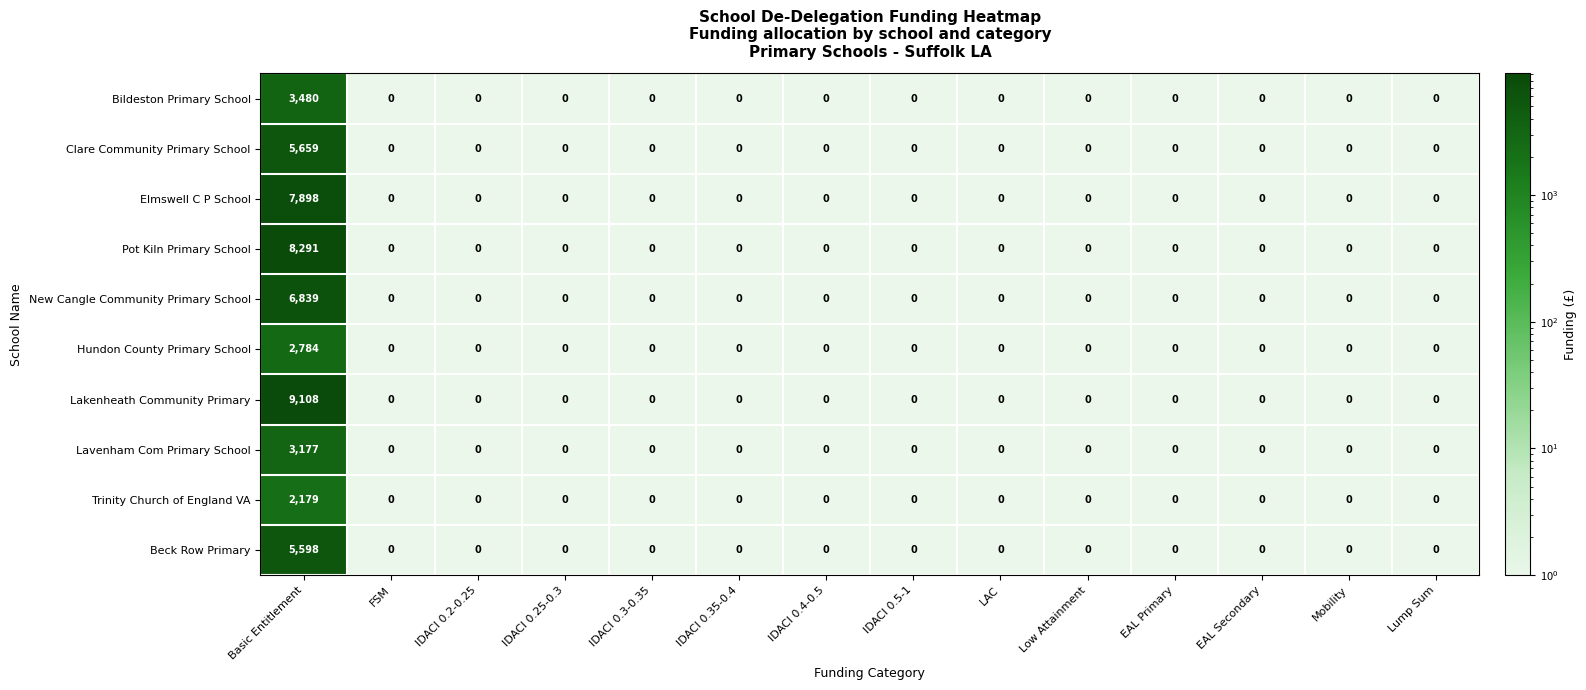

How many series are shown in this chart?

10